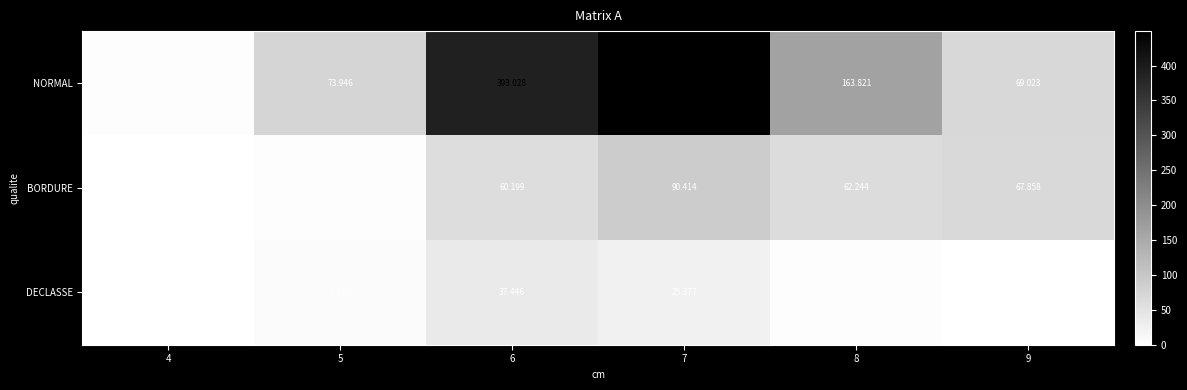

Which series has the largest total across all categories?

NORMAL